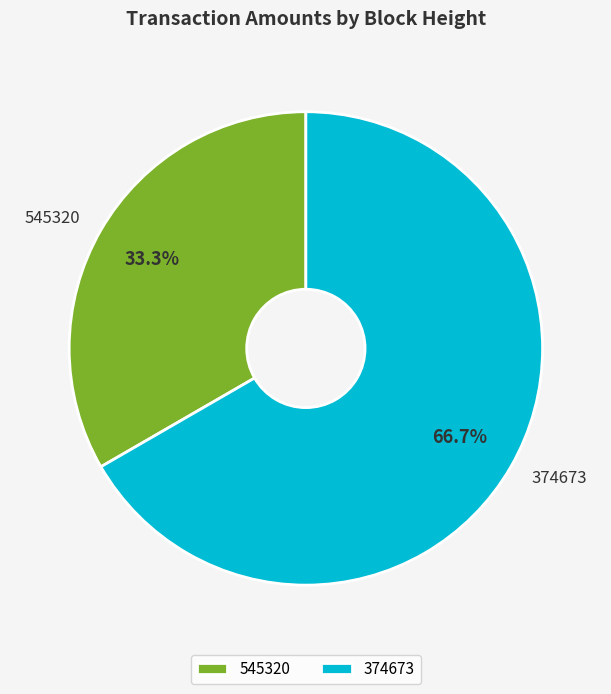

How many segments does this pie chart have?

2